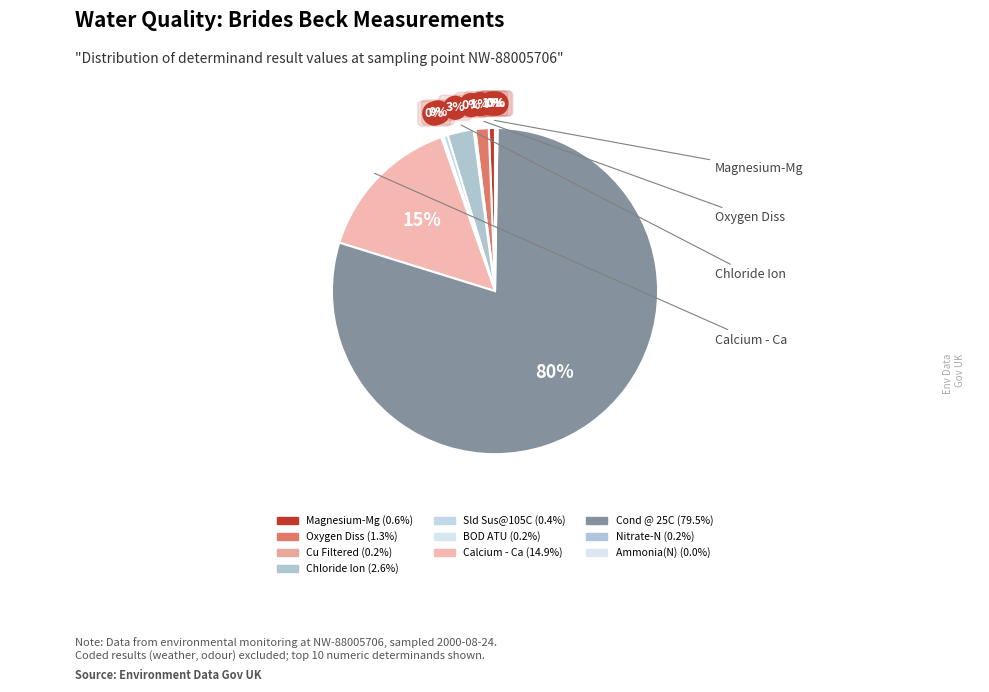

Does Calcium - Ca account for over 50% of the chart?

No